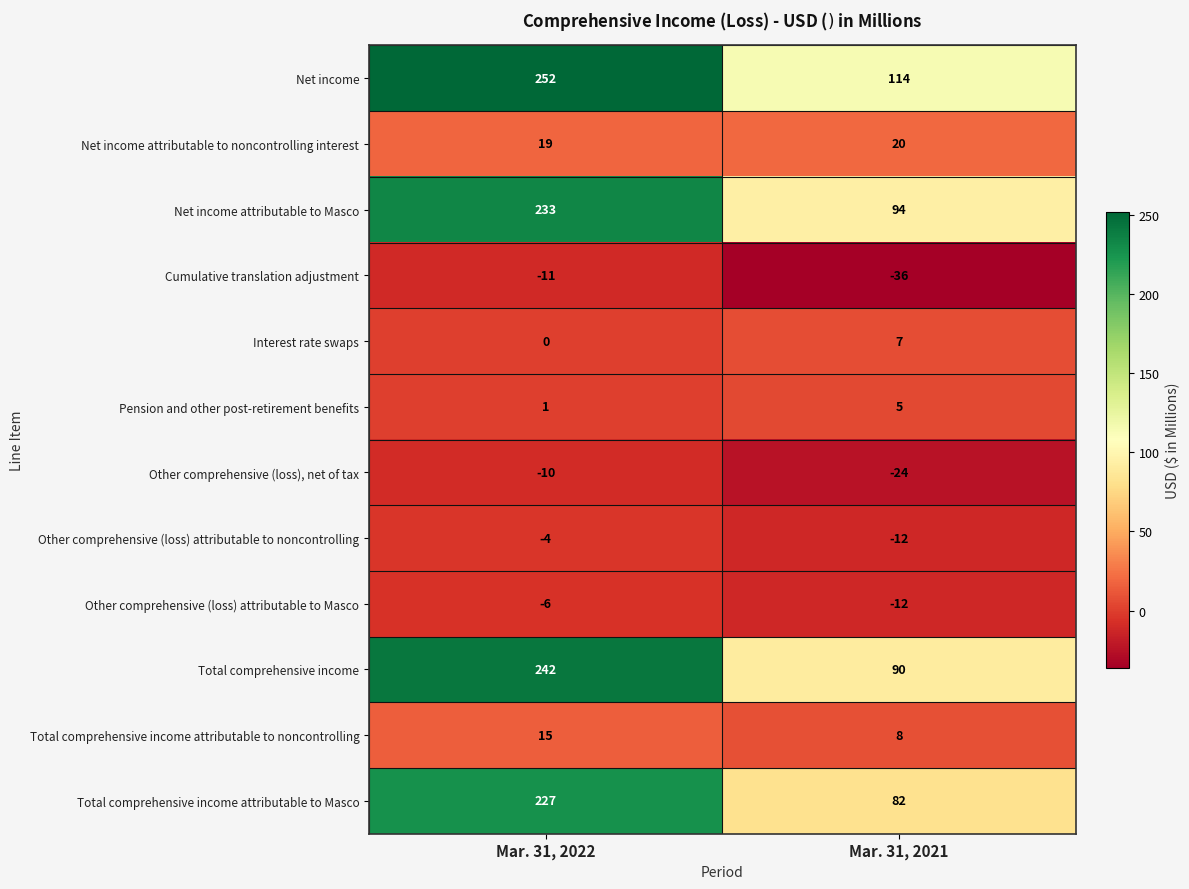

Which series changed the most between Mar. 31, 2022 and Mar. 31, 2021?

Total comprehensive income